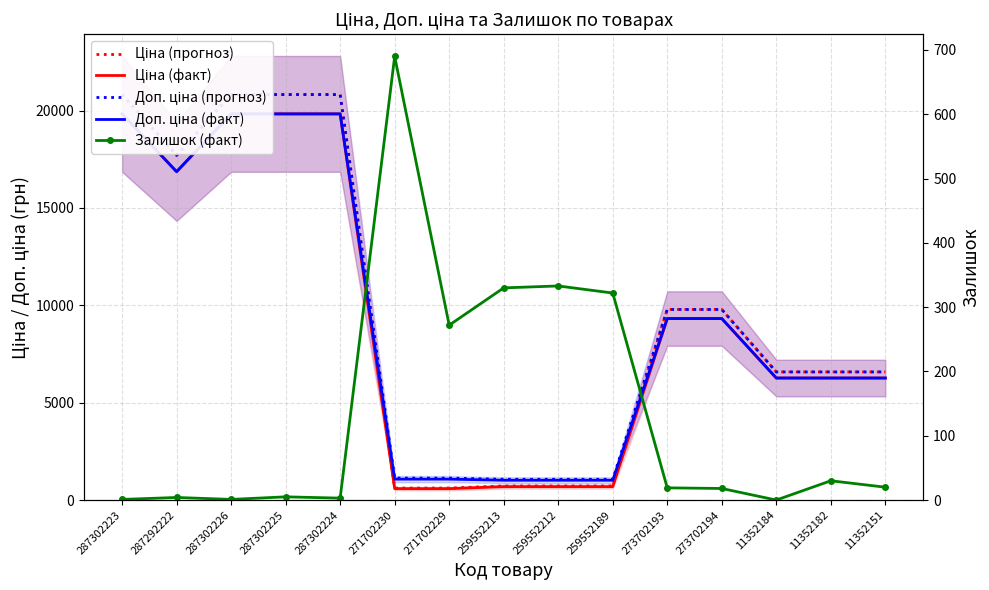

At 287302225, list the series in order from smallest to largest.

Залишок (факт), Ціна (факт), Доп. ціна (факт), Ціна (прогноз), Доп. ціна (прогноз)